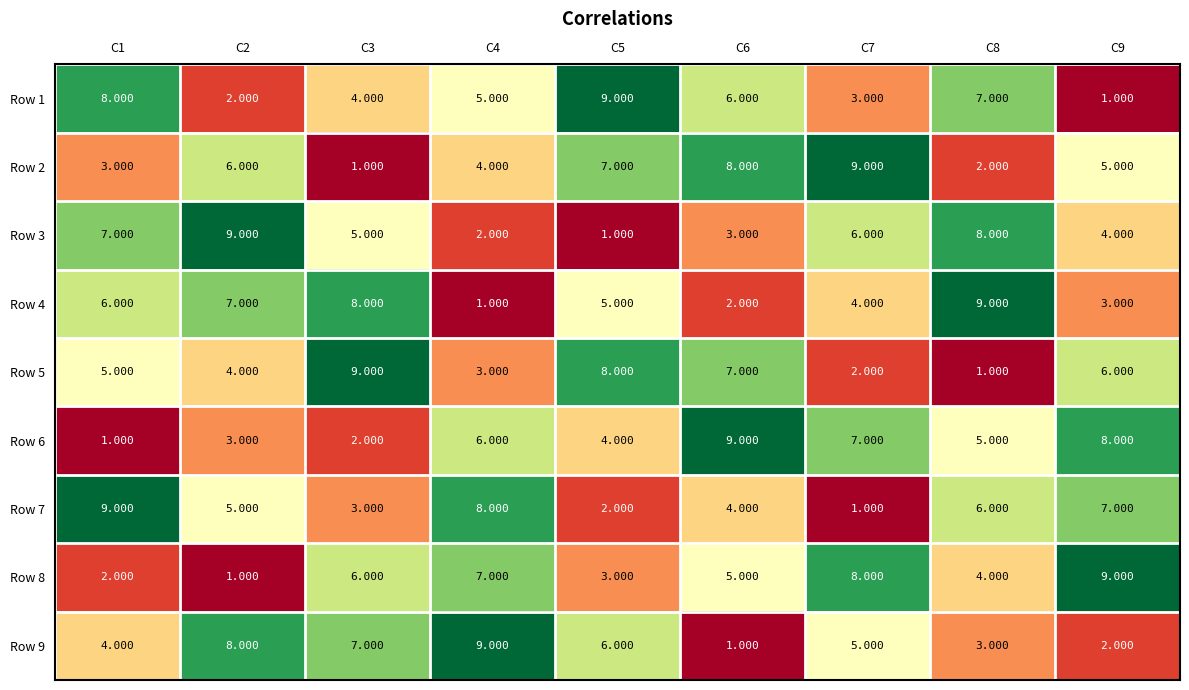

At C1, list the series in order from largest to smallest.

Row 7, Row 1, Row 3, Row 4, Row 5, Row 9, Row 2, Row 8, Row 6